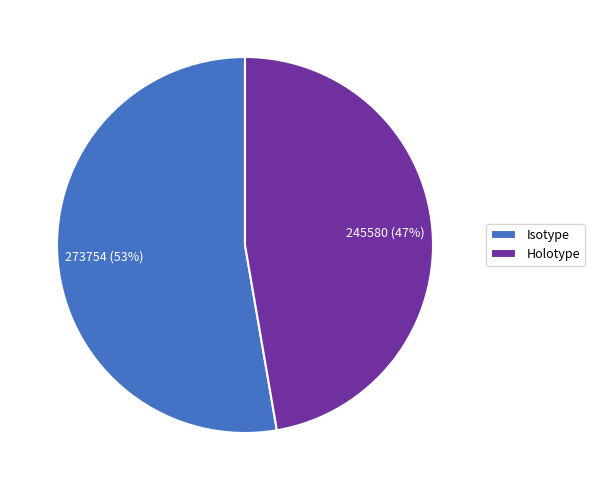

Combined, do Isotype and Holotype account for over 50%?

Yes